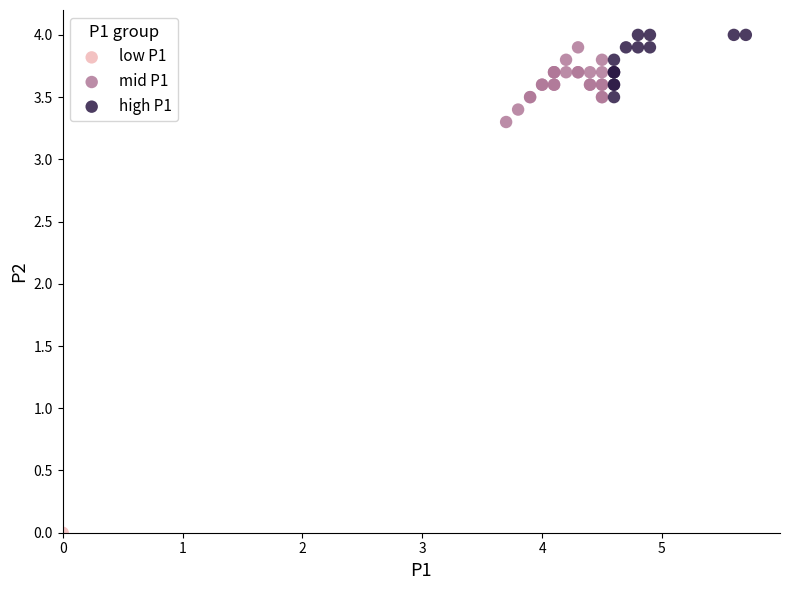

What are all the series names shown in the legend?

low P1, mid P1, high P1